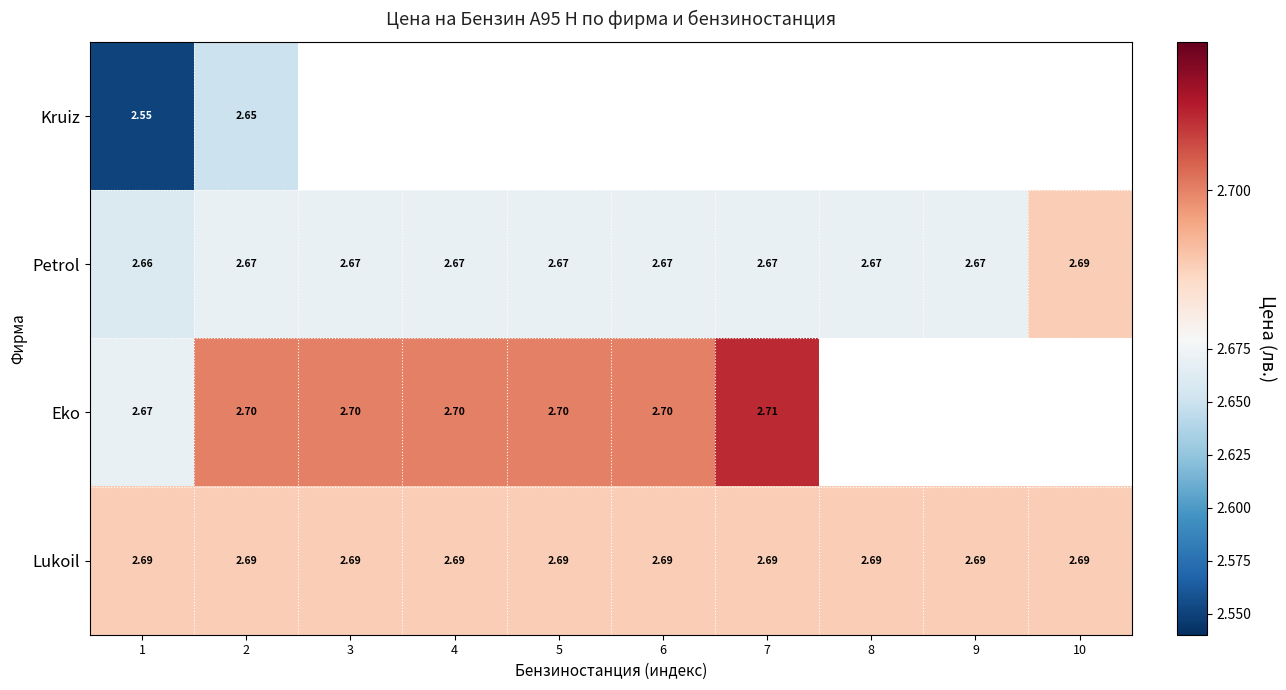

What is the sum of all Lukoil values?

26.9